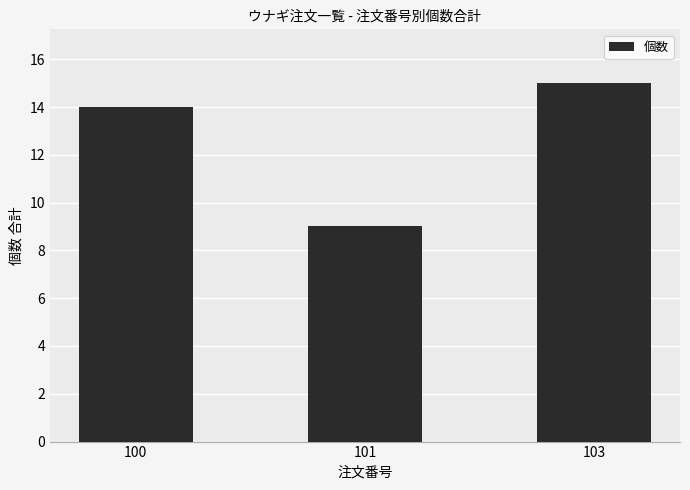

Reading left to right, transcribe all the data shown in this chart.

14	9	15